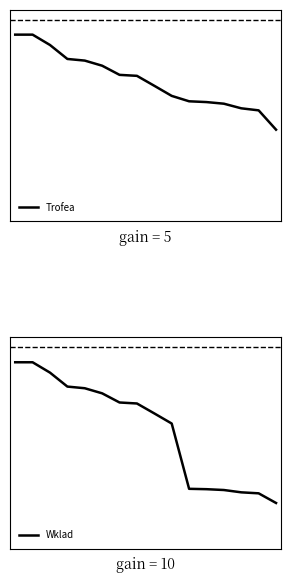

What is the value of the Trofea point at the 7th from the left?

7058